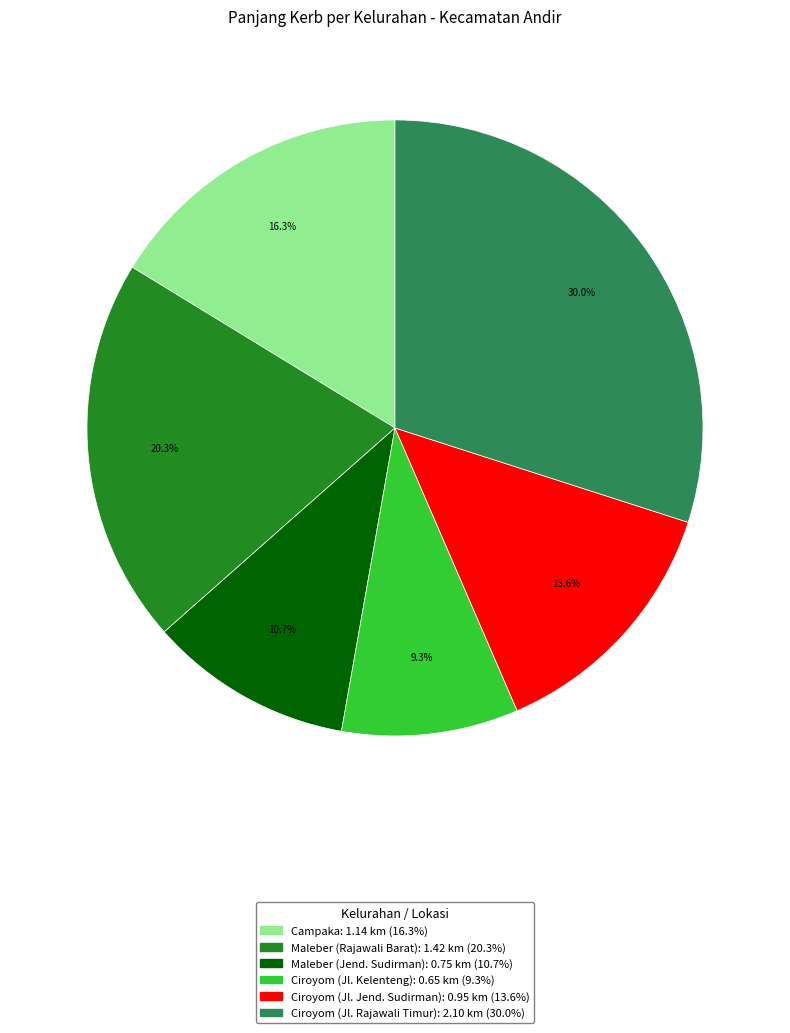

Rank the categories by value from lowest to highest.

Ciroyom (Jl. Kelenteng), Maleber (Jend. Sudirman), Ciroyom (Jl. Jend. Sudirman), Campaka, Maleber (Rajawali Barat), Ciroyom (Jl. Rajawali Timur)